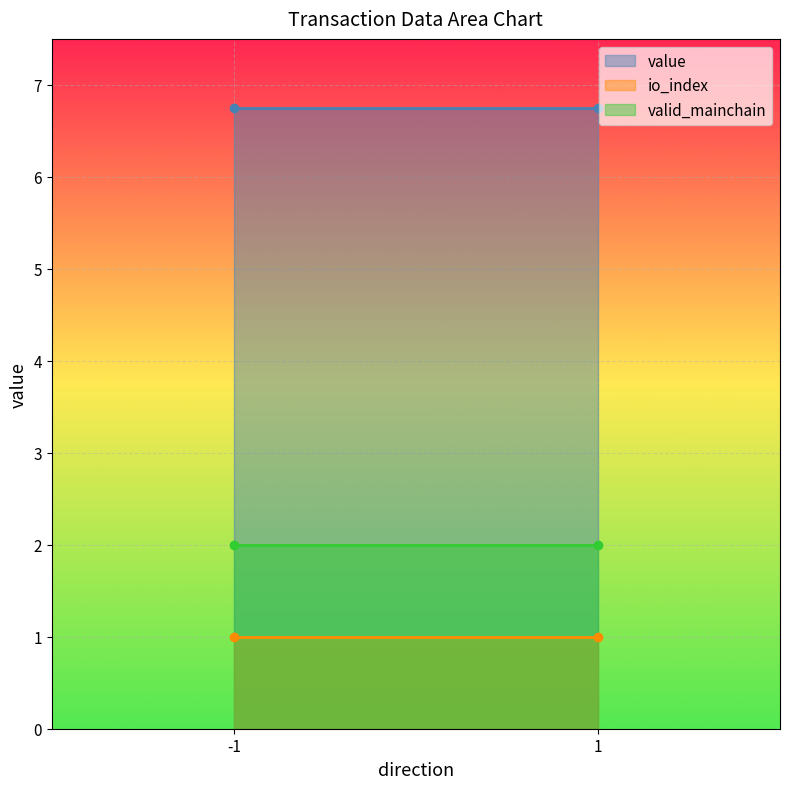

At -1, list the series in order from smallest to largest.

io_index, valid_mainchain, value